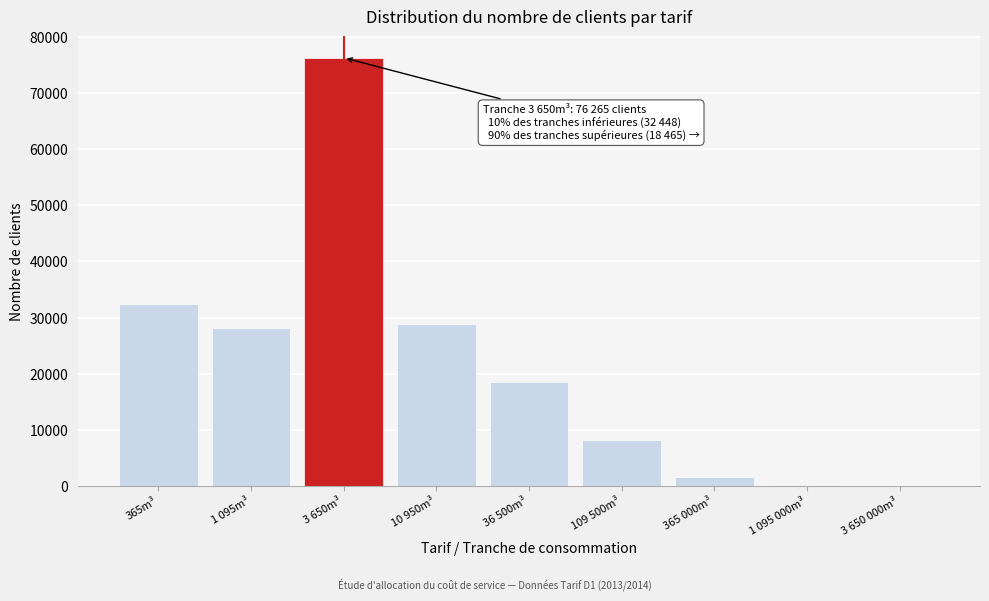

Where is the data nearest to the value 38156?

365m³